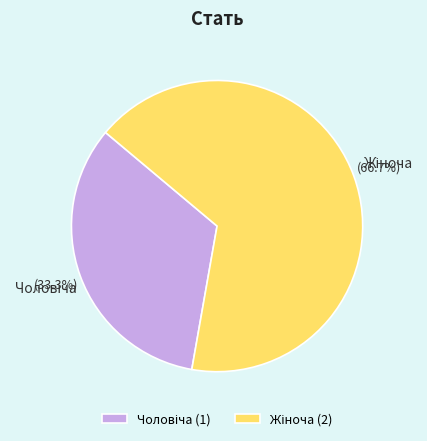

Does any single category account for the majority?

Yes